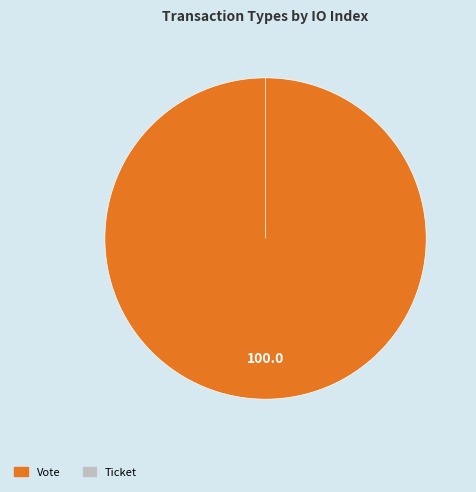

How many slices are in this pie chart?

2